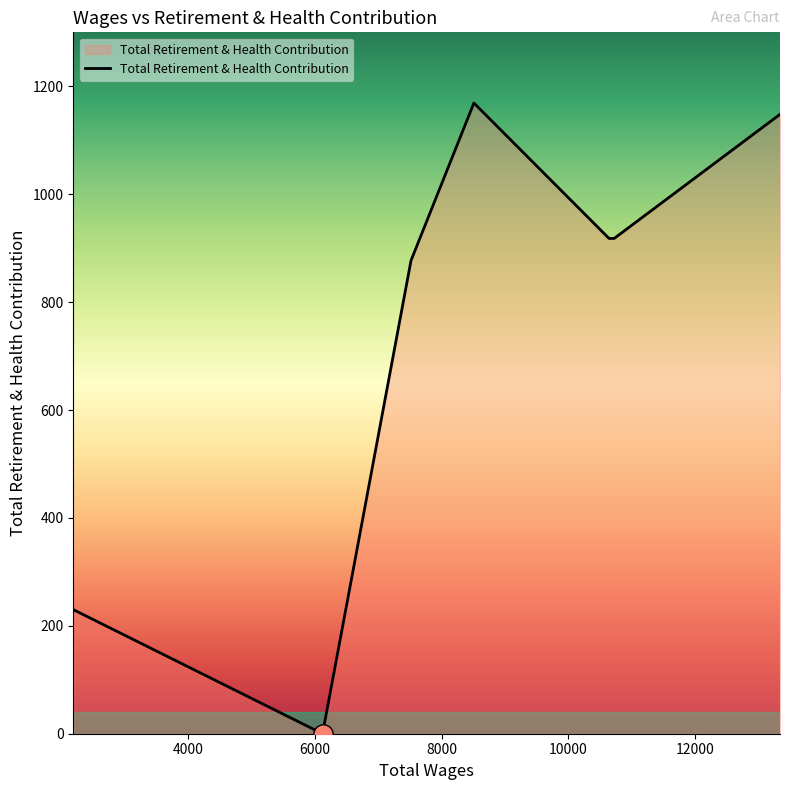

What is the difference between the maximum and minimum values?

1169